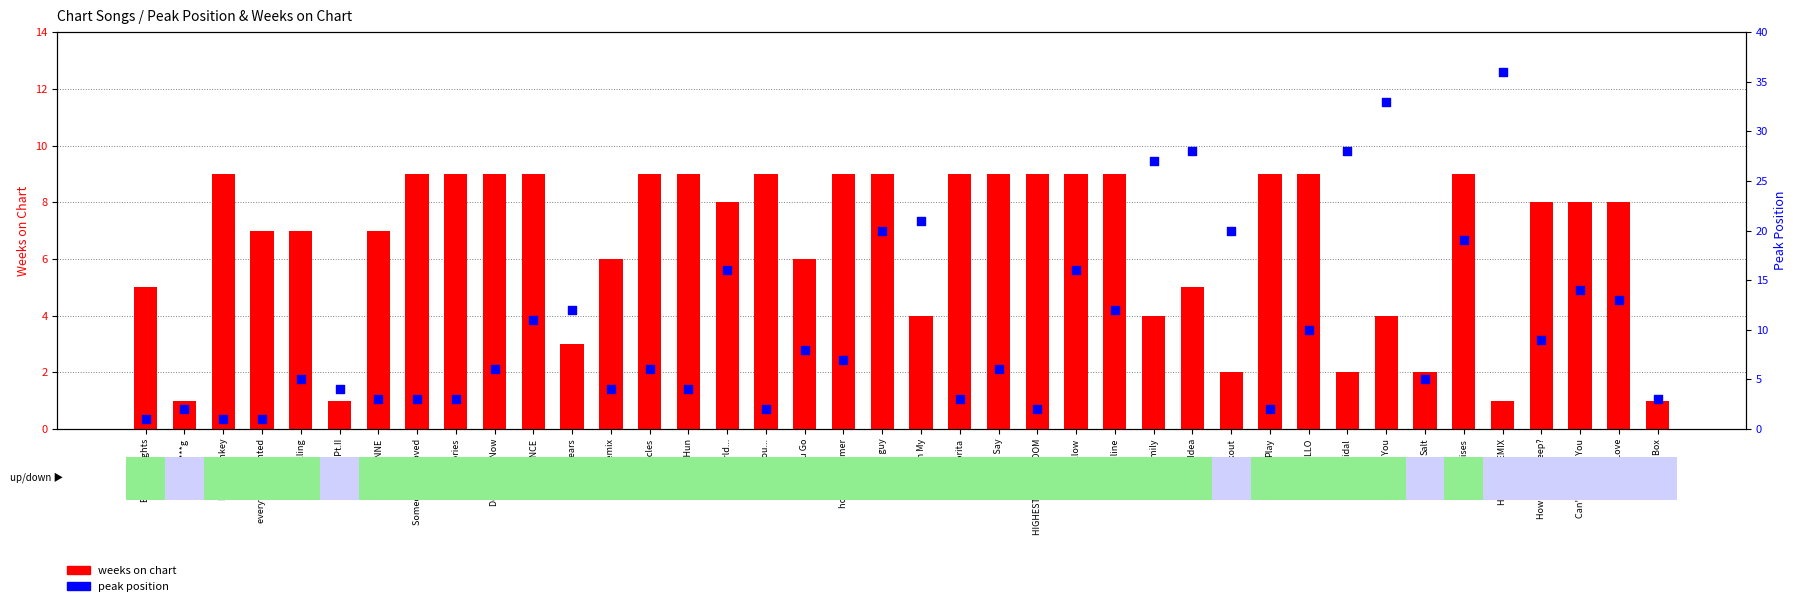

What is the total value across all series at Someone You Loved?

12